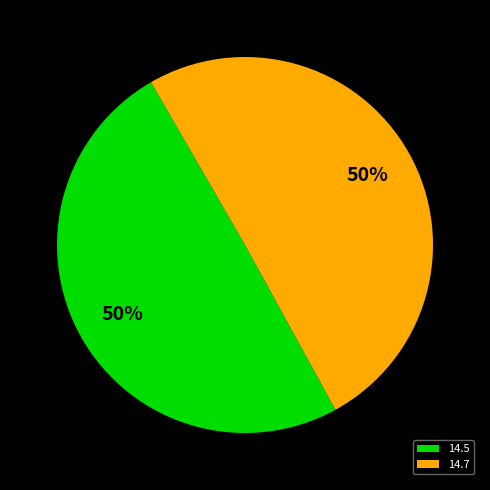

To the nearest percent, what is the combined percentage of 14.7 and 14.5?

100%